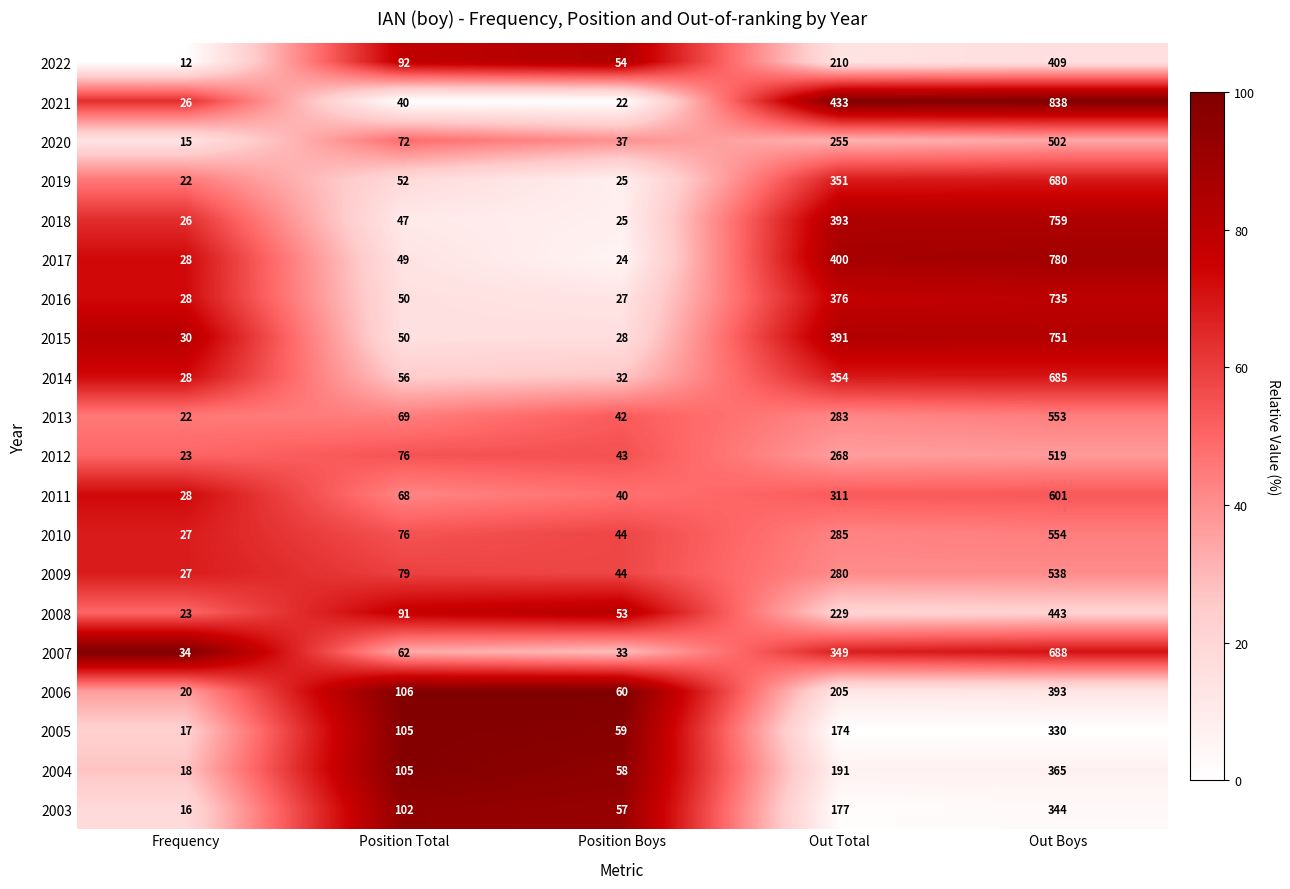

Which series has the largest total across all categories?

2021